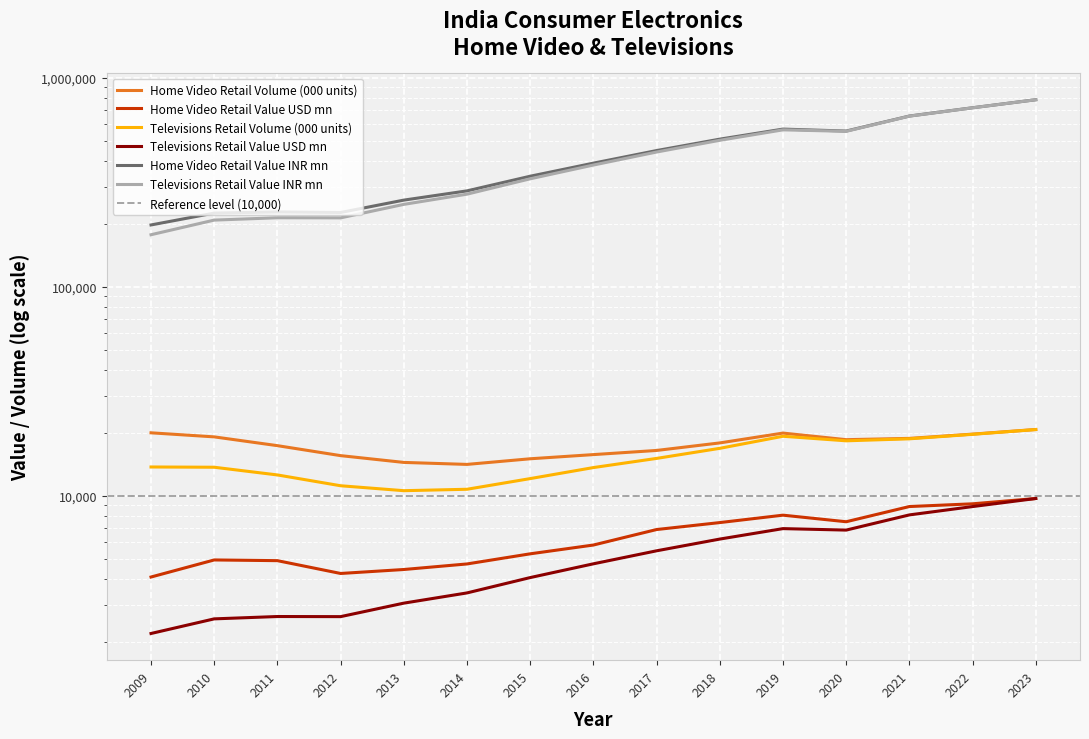

At which label does Home Video Retail Value INR mn first exceed 390814?

2016